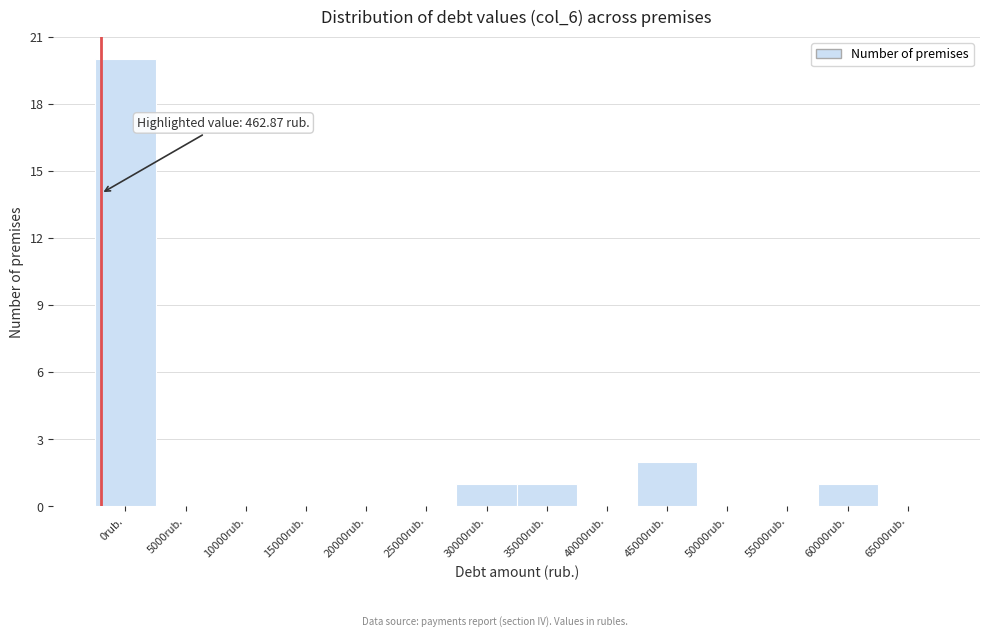

Reading left to right, list all the values displayed in this chart.

0rub.=20	5000rub.=0	10000rub.=0	15000rub.=0	20000rub.=0	25000rub.=0	30000rub.=1	35000rub.=1	40000rub.=0	45000rub.=2	50000rub.=0	55000rub.=0	60000rub.=1	65000rub.=0